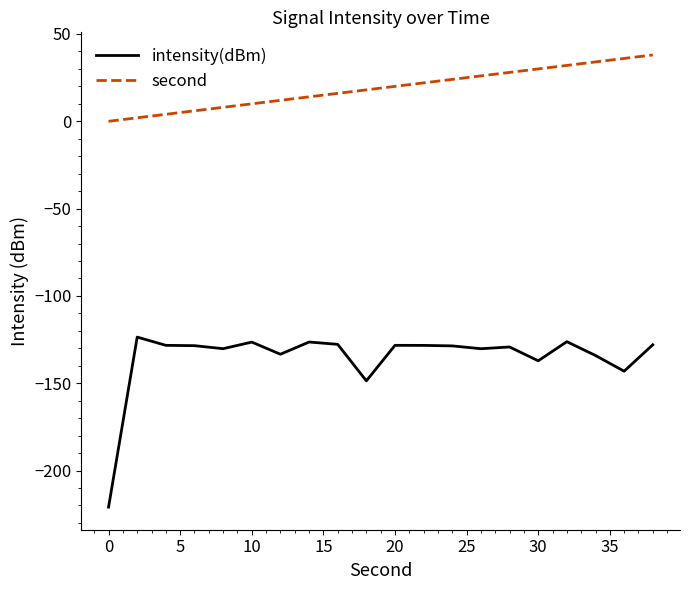

What is the difference between the maximum and minimum values in the intensity(dBm) series?

97.4